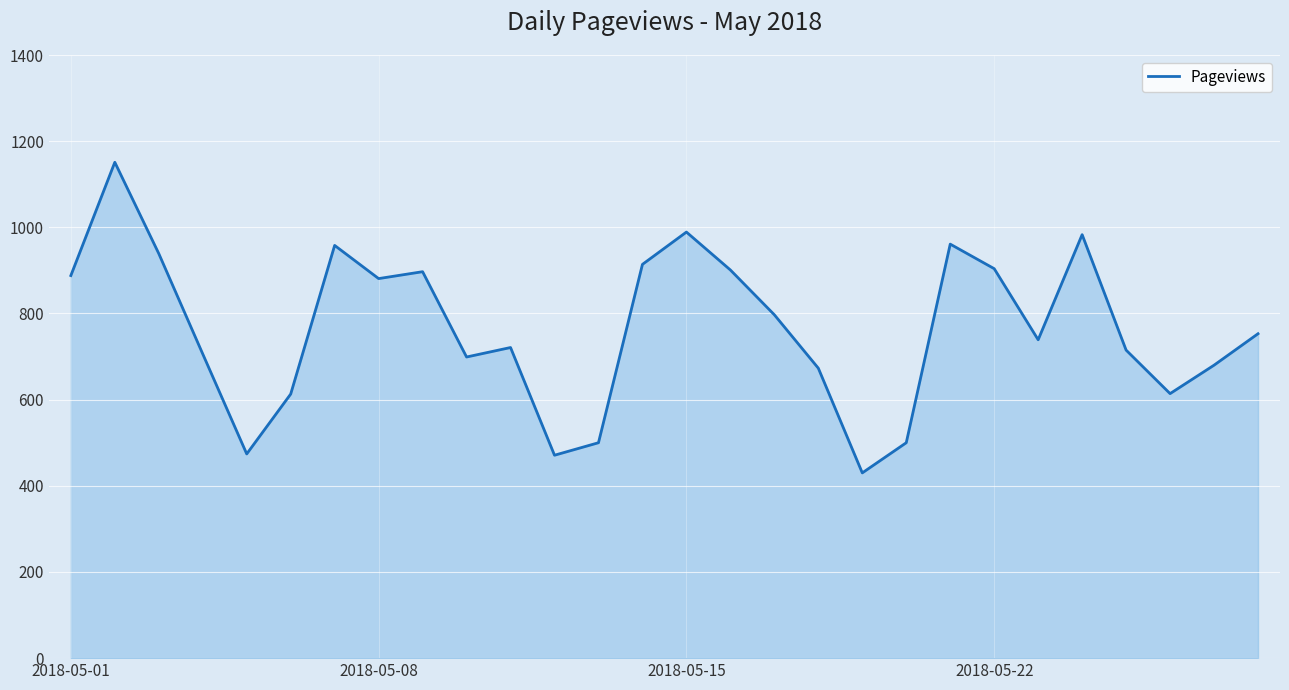

What is the smallest value displayed?

430